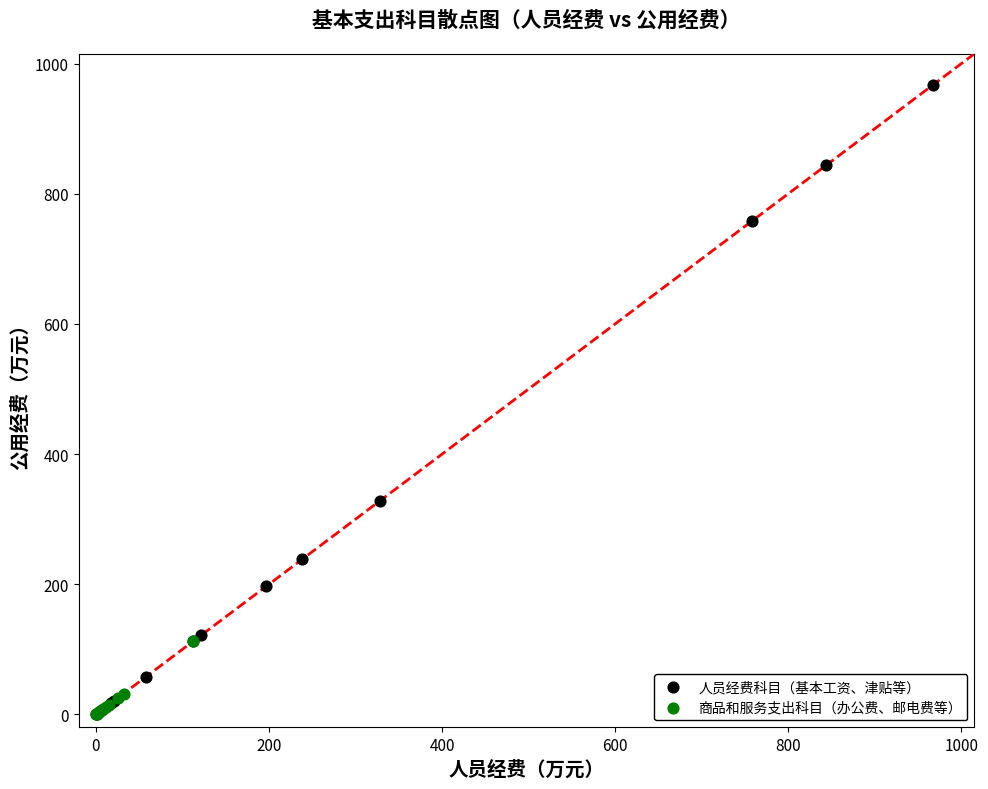

What are all the series names shown in the legend?

人员经费科目（基本工资、津贴等）, 商品和服务支出科目（办公费、邮电费等）